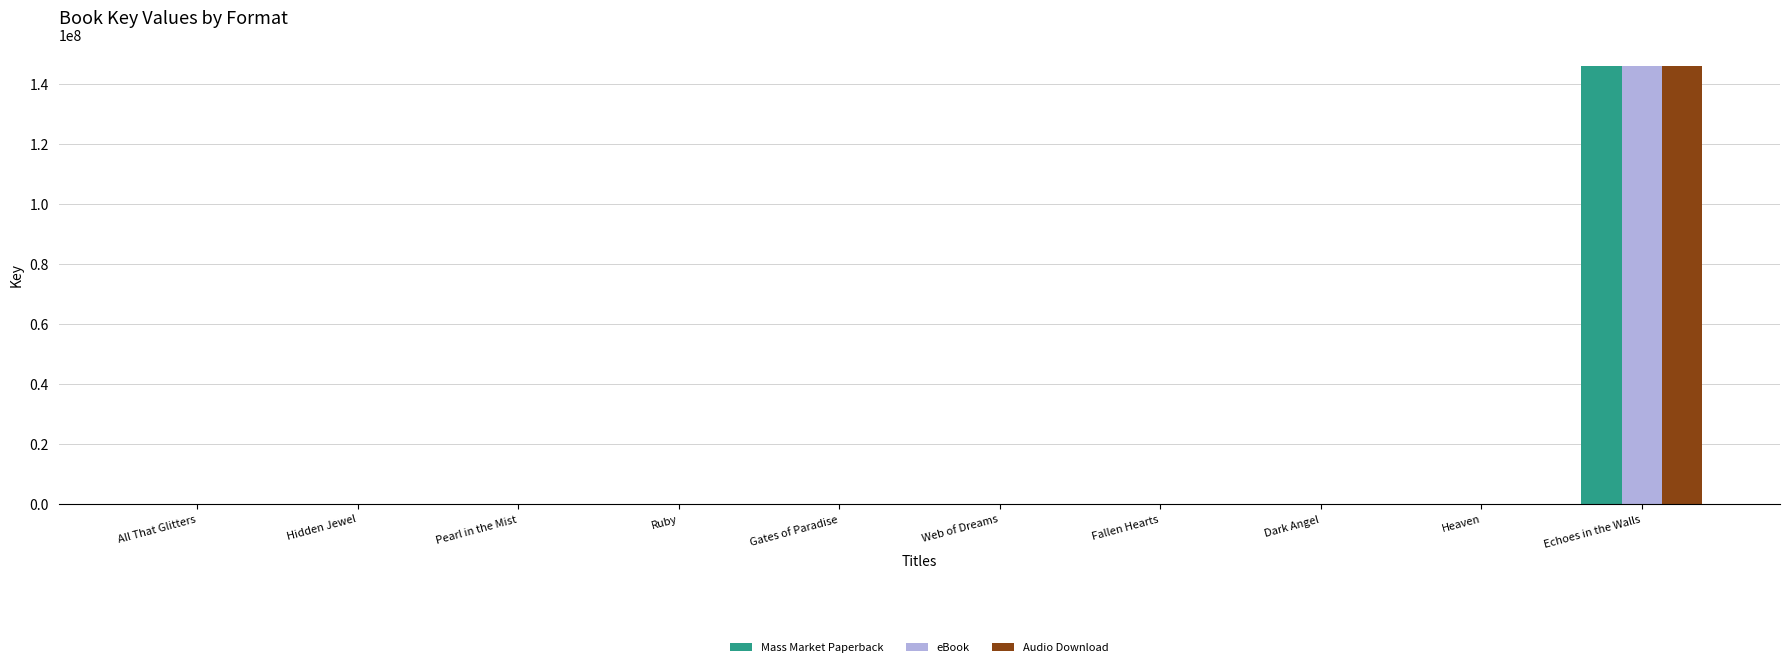

At which label does Mass Market Paperback reach its peak?

Echoes in the Walls